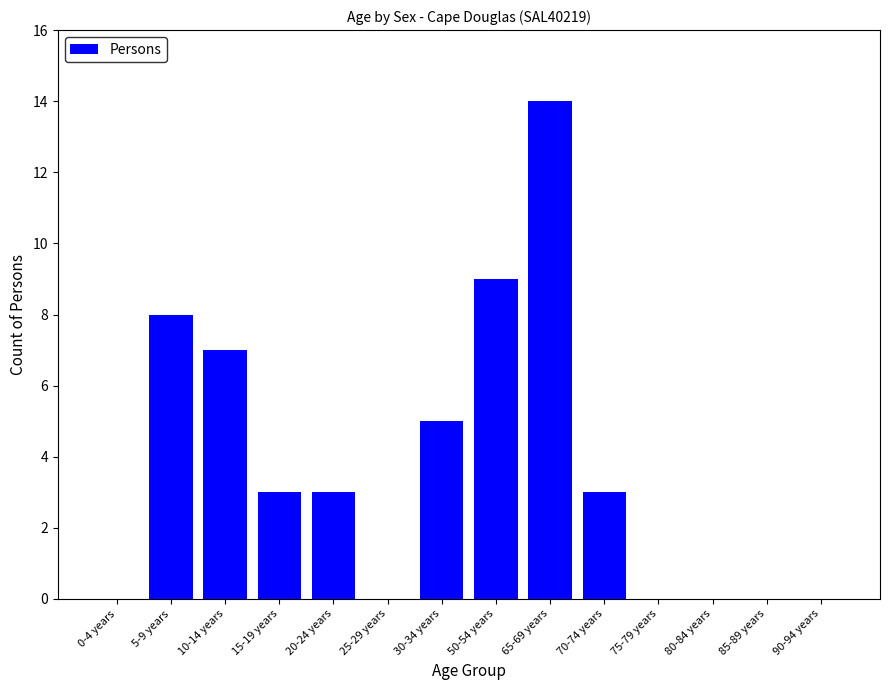

True or false: the data shows 14 at 65-69 years.

True